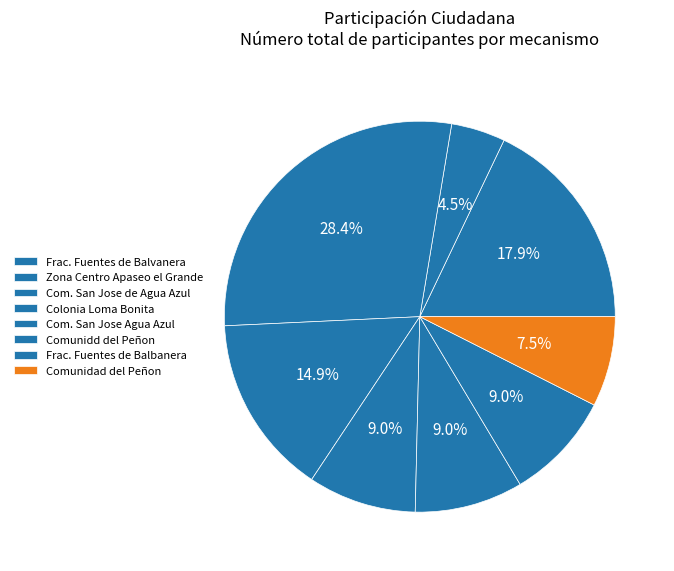

Which slice is the smallest?

Zona Centro de Apaseo el Grande